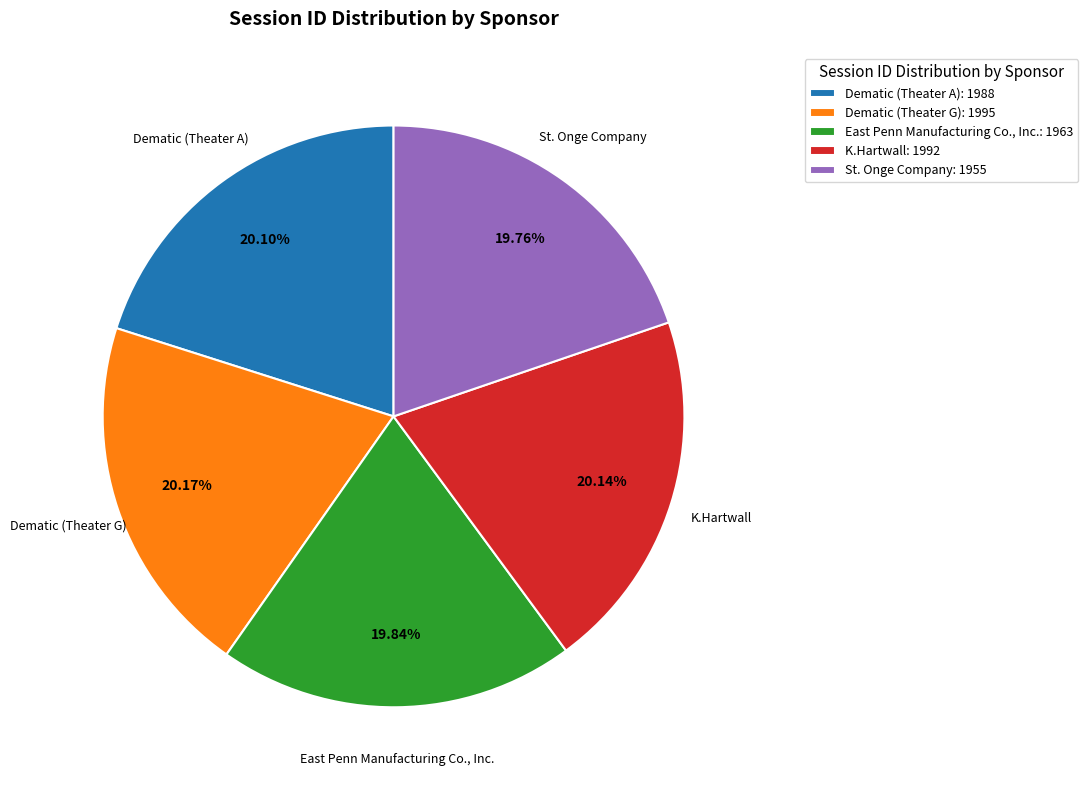

Does Dematic (Theater A): 1988 represent more than half of the total?

No